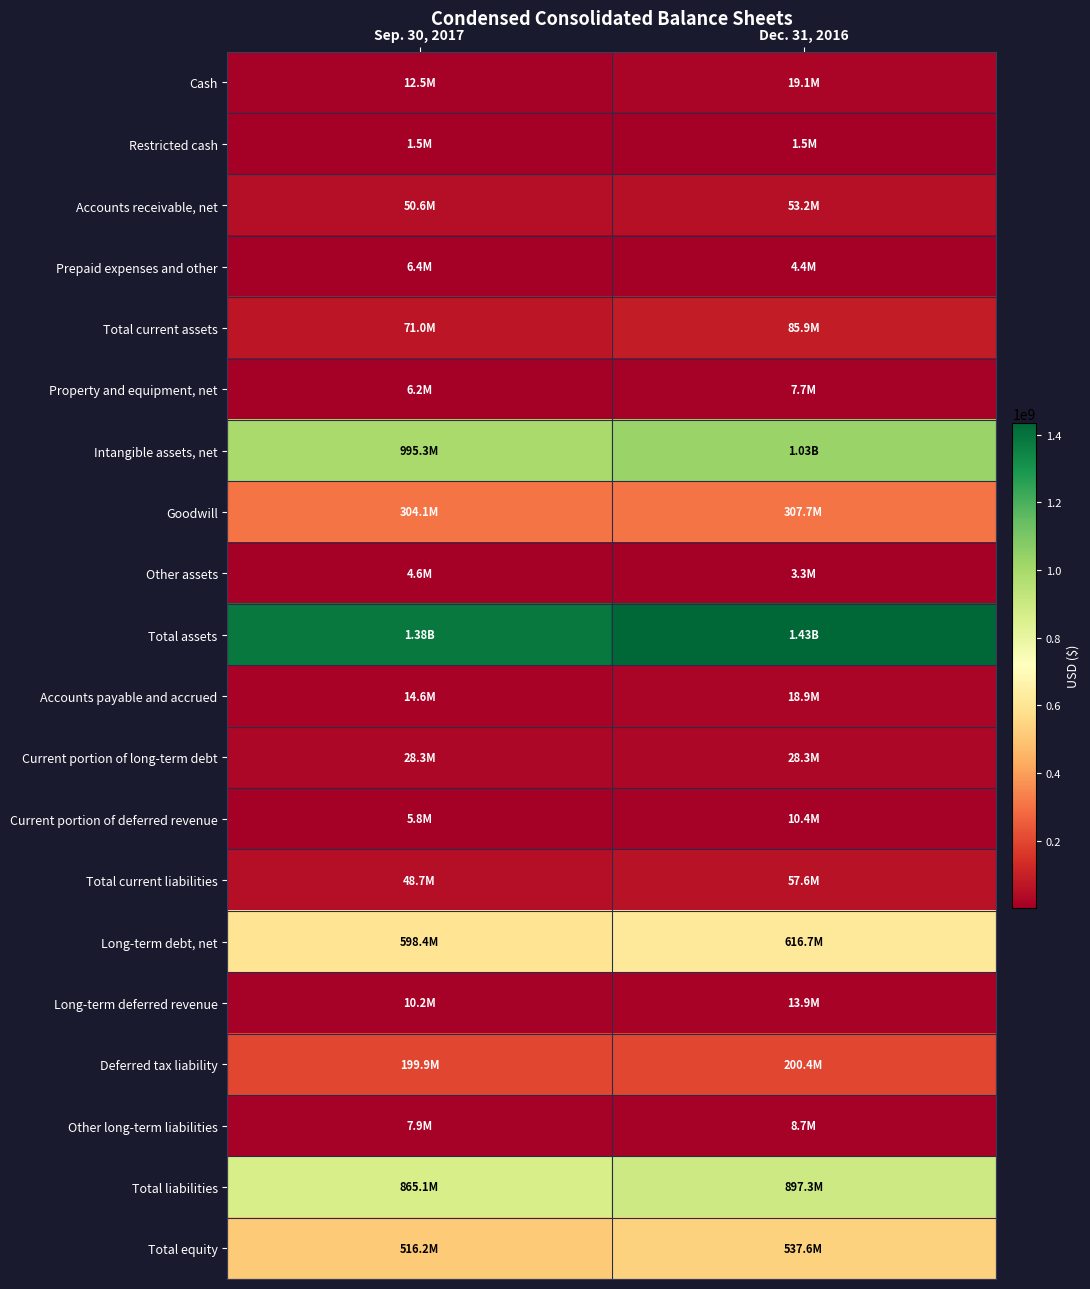

Reading right to left, what are all the values shown in this chart?

Cash: Dec. 31, 2016=19133000	Sep. 30, 2017=12515000
Restricted cash: Dec. 31, 2016=1521000	Sep. 30, 2017=1527000
Accounts receivable, net: Dec. 31, 2016=53195000	Sep. 30, 2017=50632000
Prepaid expenses and other: Dec. 31, 2016=4366000	Sep. 30, 2017=6367000
Total current assets: Dec. 31, 2016=85888000	Sep. 30, 2017=71041000
Property and equipment, net: Dec. 31, 2016=7674000	Sep. 30, 2017=6205000
Intangible assets, net: Dec. 31, 2016=1030212000	Sep. 30, 2017=995348000
Goodwill: Dec. 31, 2016=307744000	Sep. 30, 2017=304123000
Other assets: Dec. 31, 2016=3345000	Sep. 30, 2017=4612000
Total assets: Dec. 31, 2016=1434863000	Sep. 30, 2017=1381329000
Accounts payable and accrued: Dec. 31, 2016=18915000	Sep. 30, 2017=14627000
Current portion of long-term debt: Dec. 31, 2016=28300000	Sep. 30, 2017=28300000
Current portion of deferred revenue: Dec. 31, 2016=10374000	Sep. 30, 2017=5752000
Total current liabilities: Dec. 31, 2016=57589000	Sep. 30, 2017=48679000
Long-term debt, net: Dec. 31, 2016=616735000	Sep. 30, 2017=598428000
Long-term deferred revenue: Dec. 31, 2016=13909000	Sep. 30, 2017=10170000
Deferred tax liability: Dec. 31, 2016=200357000	Sep. 30, 2017=199910000
Other long-term liabilities: Dec. 31, 2016=8705000	Sep. 30, 2017=7913000
Total liabilities: Dec. 31, 2016=897295000	Sep. 30, 2017=865100000
Total equity: Dec. 31, 2016=537568000	Sep. 30, 2017=516229000